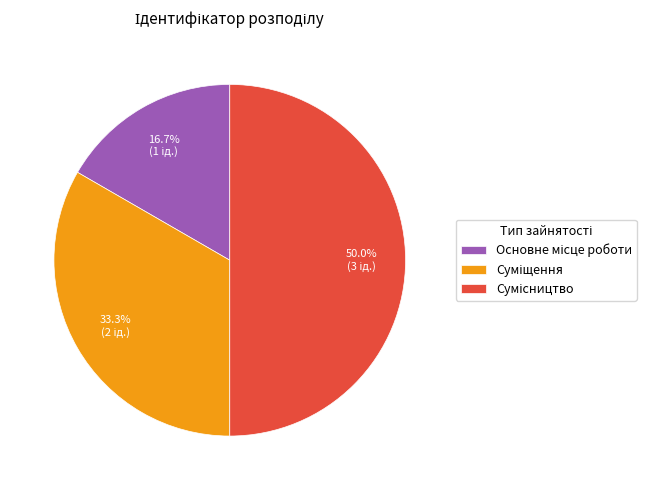

The Основне місце роботи slice represents 8% of the pie. True or false?

False